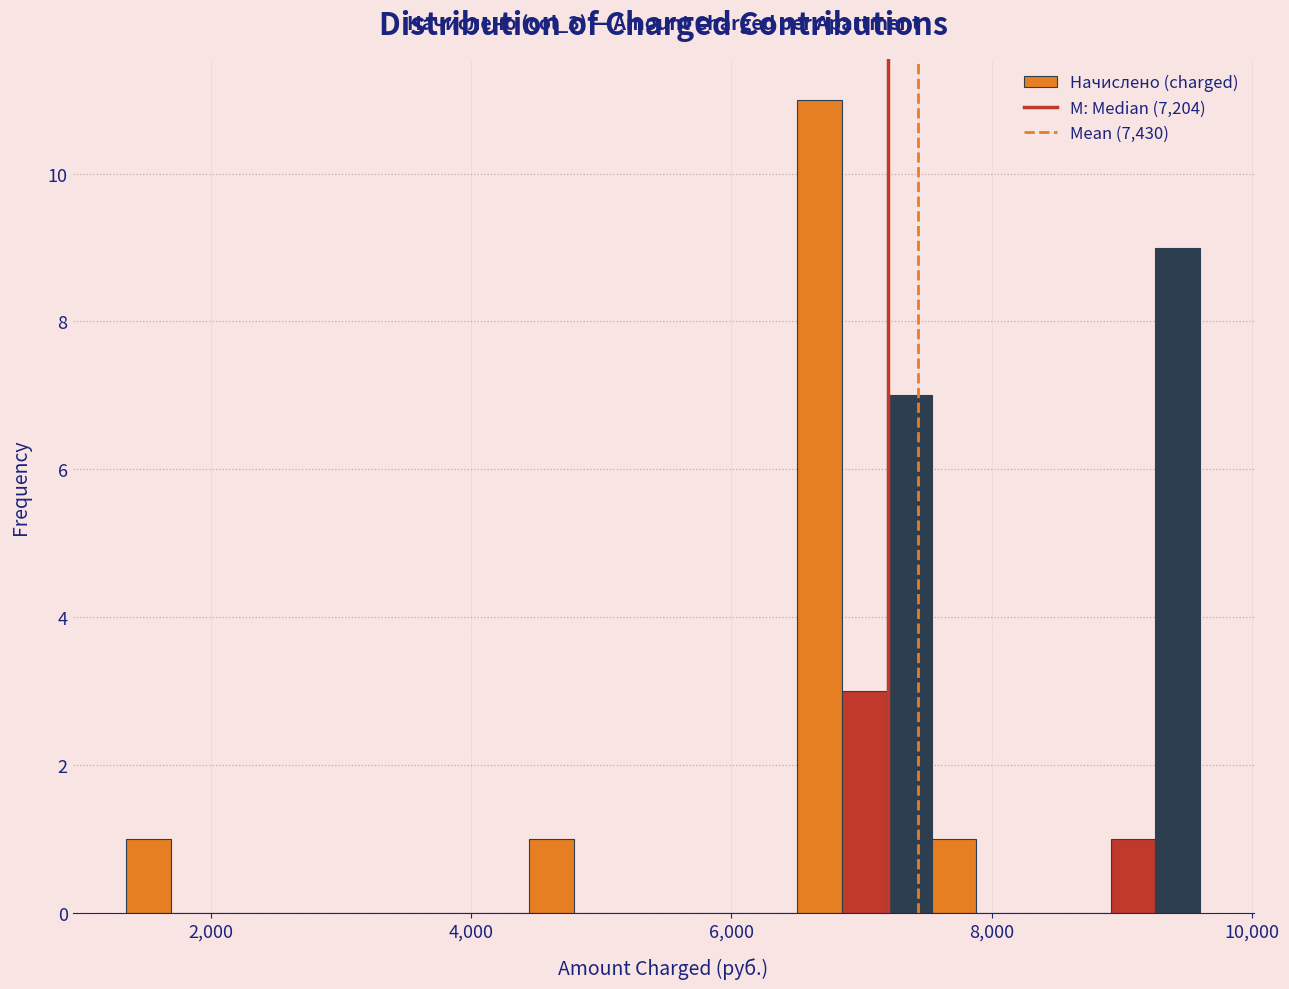

Read against the x-axis, roughly where is the centre of the tallest bar?

6600